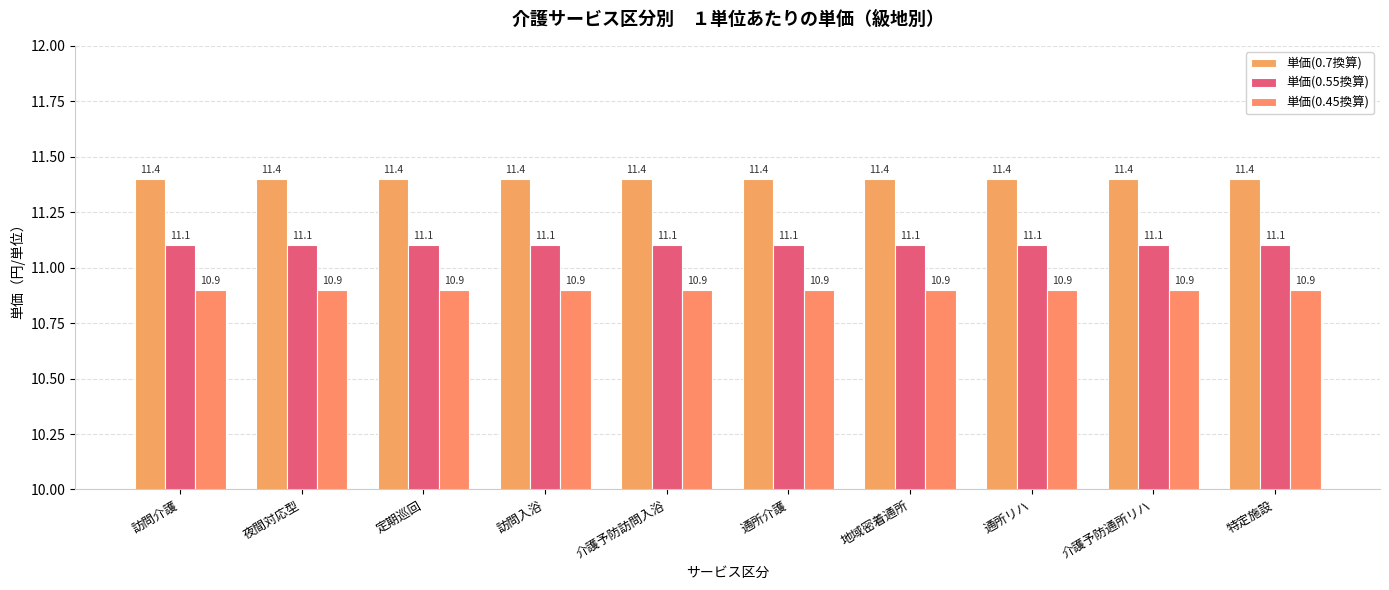

What is the maximum value for 単価(0.45換算)?

10.9